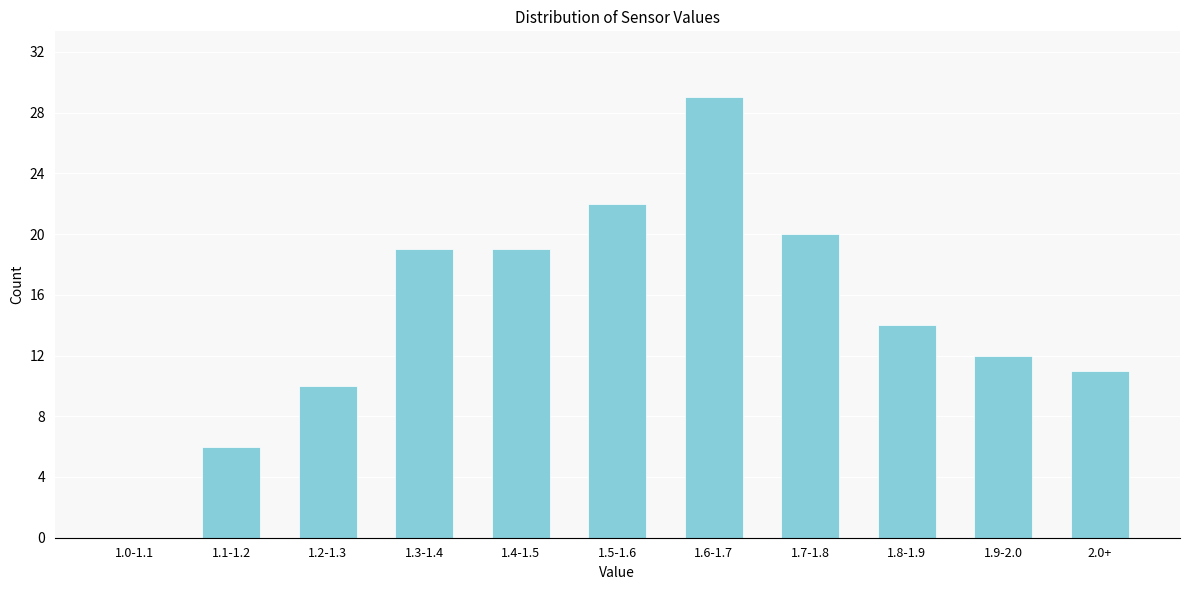

Reading left to right, extract all data points from this chart.

1.0-1.1=0	1.1-1.2=6	1.2-1.3=10	1.3-1.4=19	1.4-1.5=19	1.5-1.6=22	1.6-1.7=29	1.7-1.8=20	1.8-1.9=14	1.9-2.0=12	2.0+=11